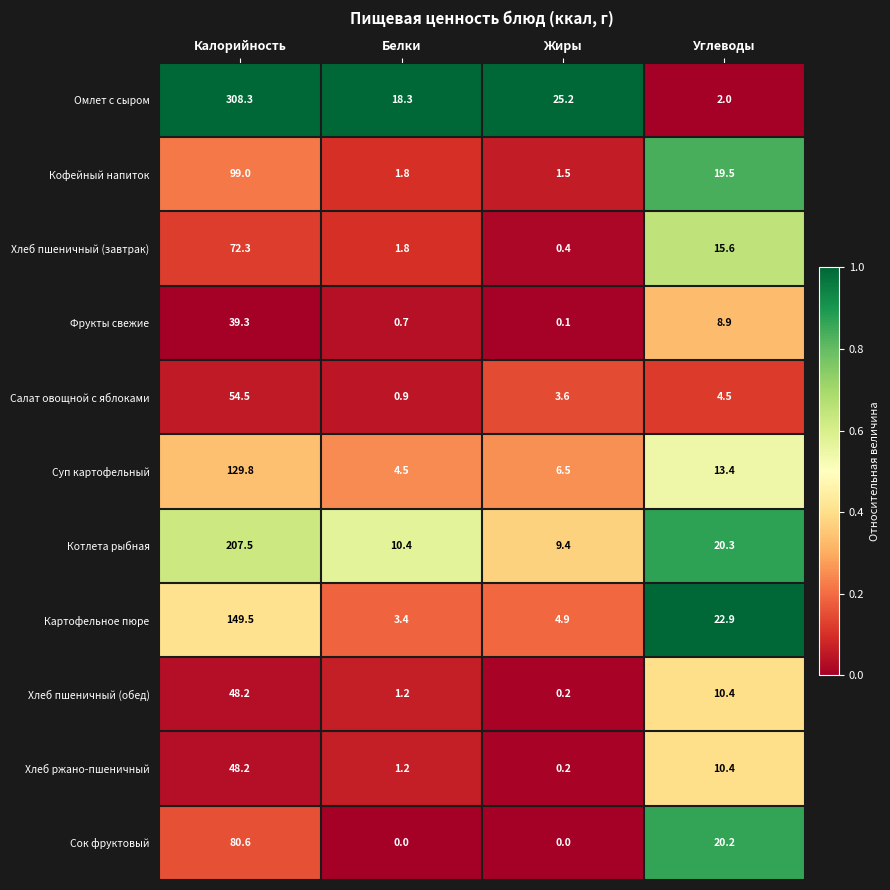

What is the average value of the Хлеб пшеничный (завтрак) series?

22.5